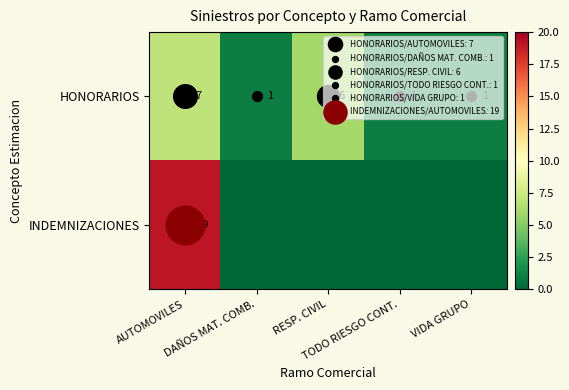

What is the difference between the second highest and second lowest values in the HONORARIOS series?

5